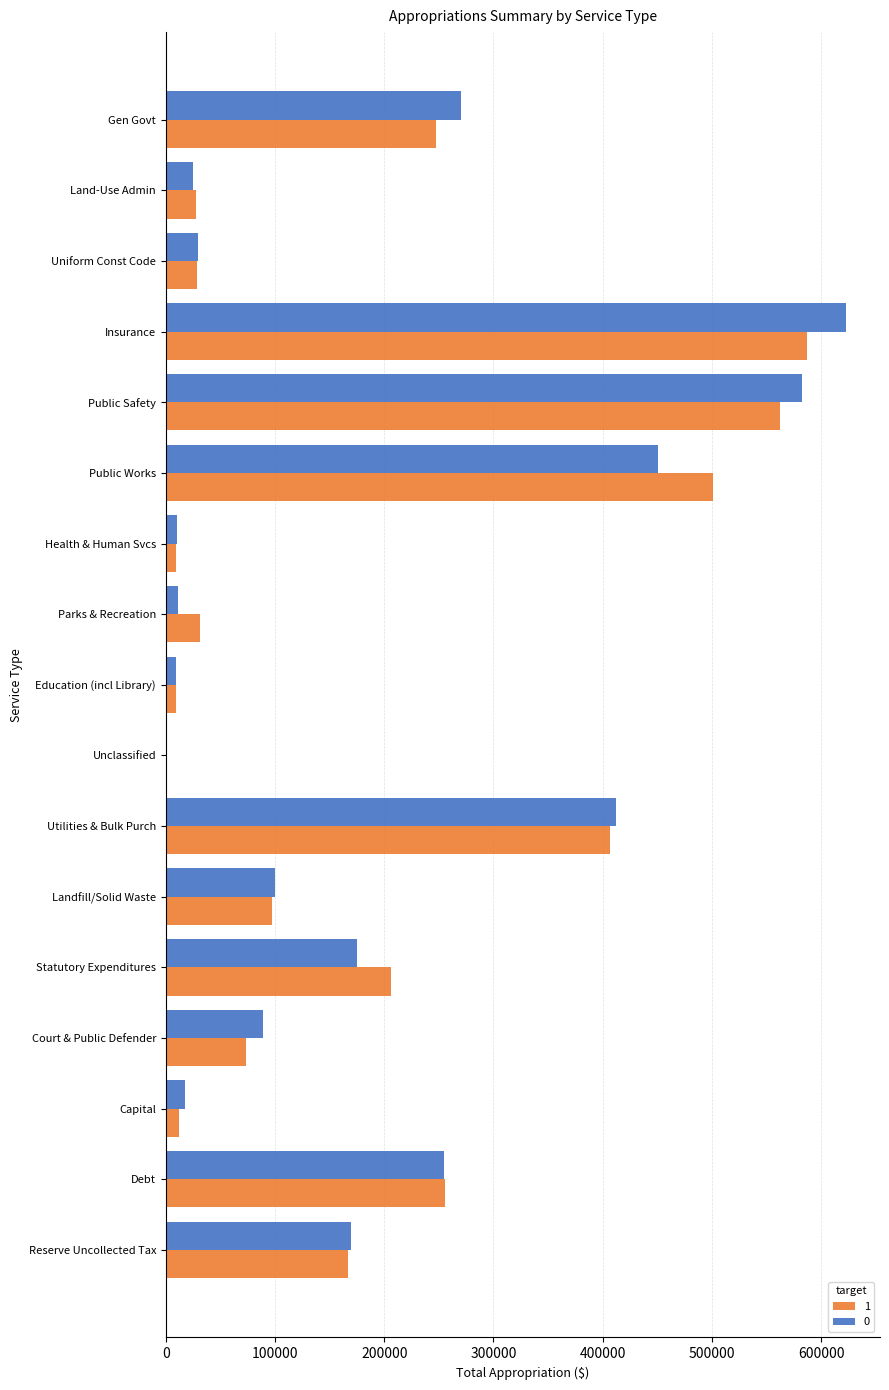

Is the value of 0 at Public Works greater than the value of 1 at Court & Public Defender?

Yes